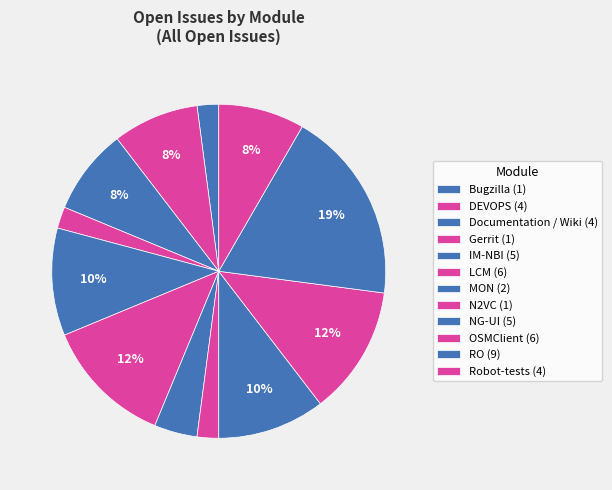

What is the total percentage of RO and IM-NBI?

29.2%